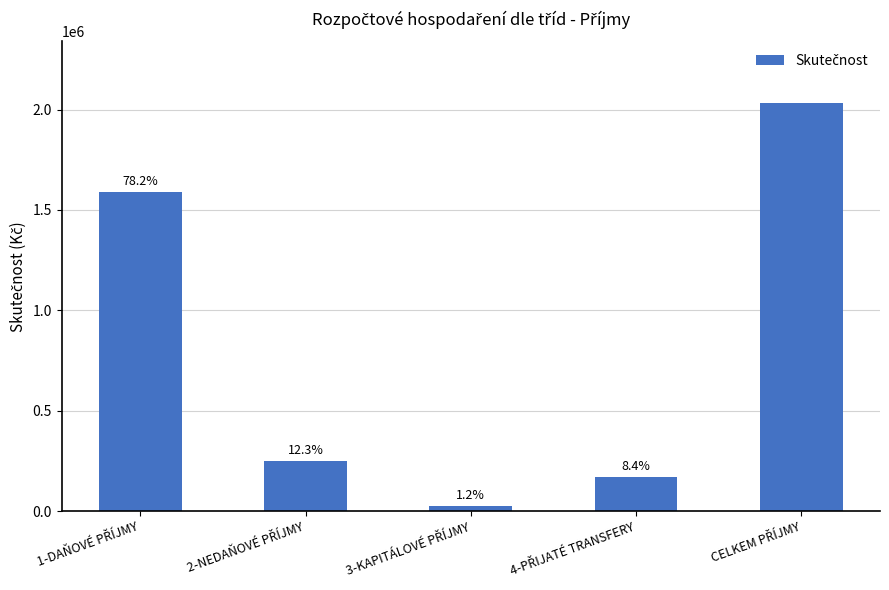

Are the bars grouped side by side (vs. stacked)?

No